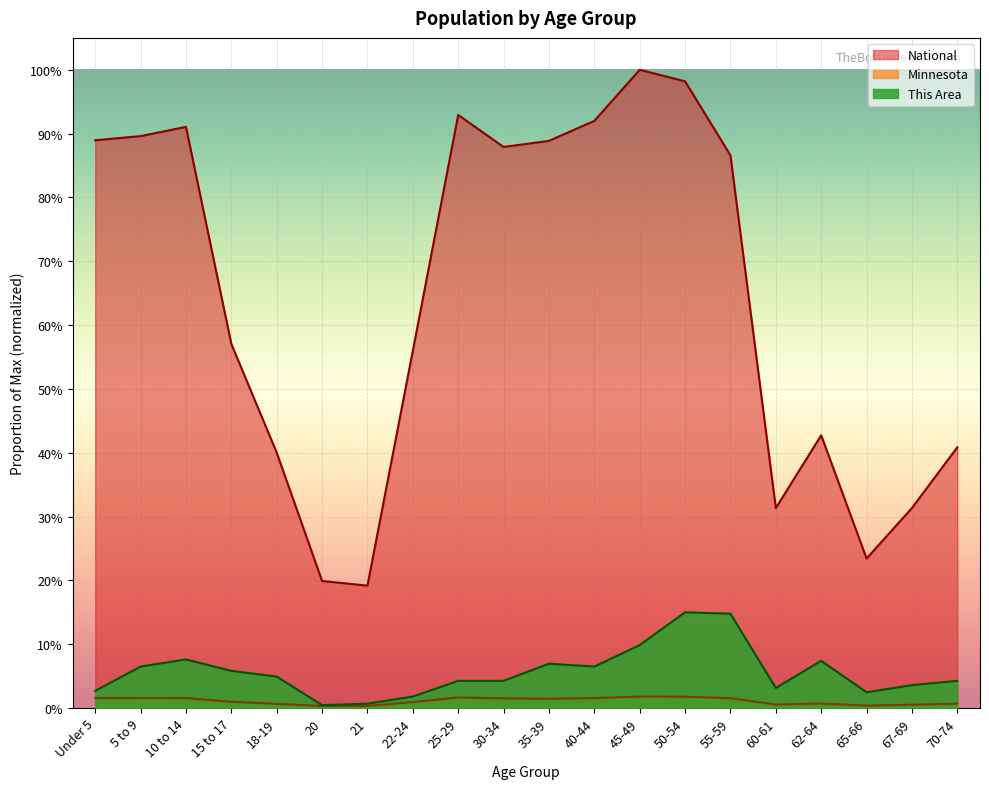

What is the label of the 20th point from the left?

70-74